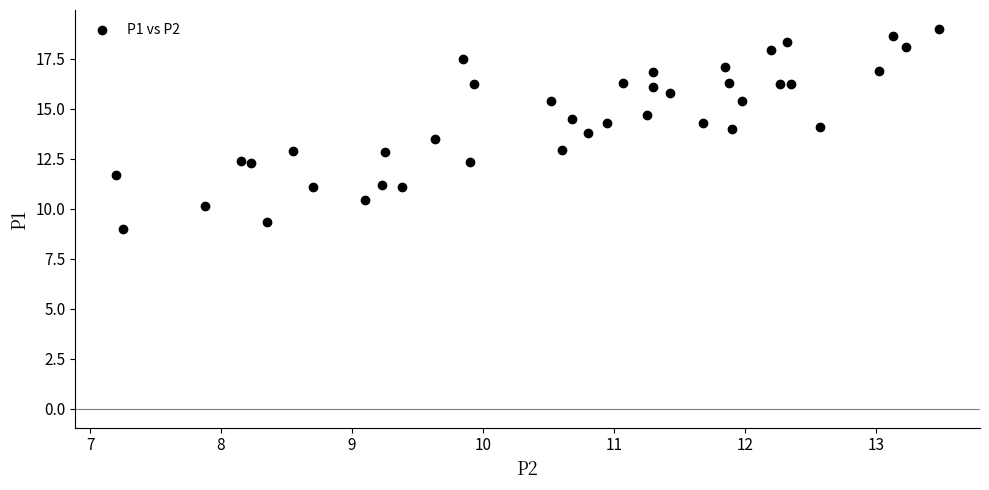

What is the range of Y values (max minus min)?

10.0